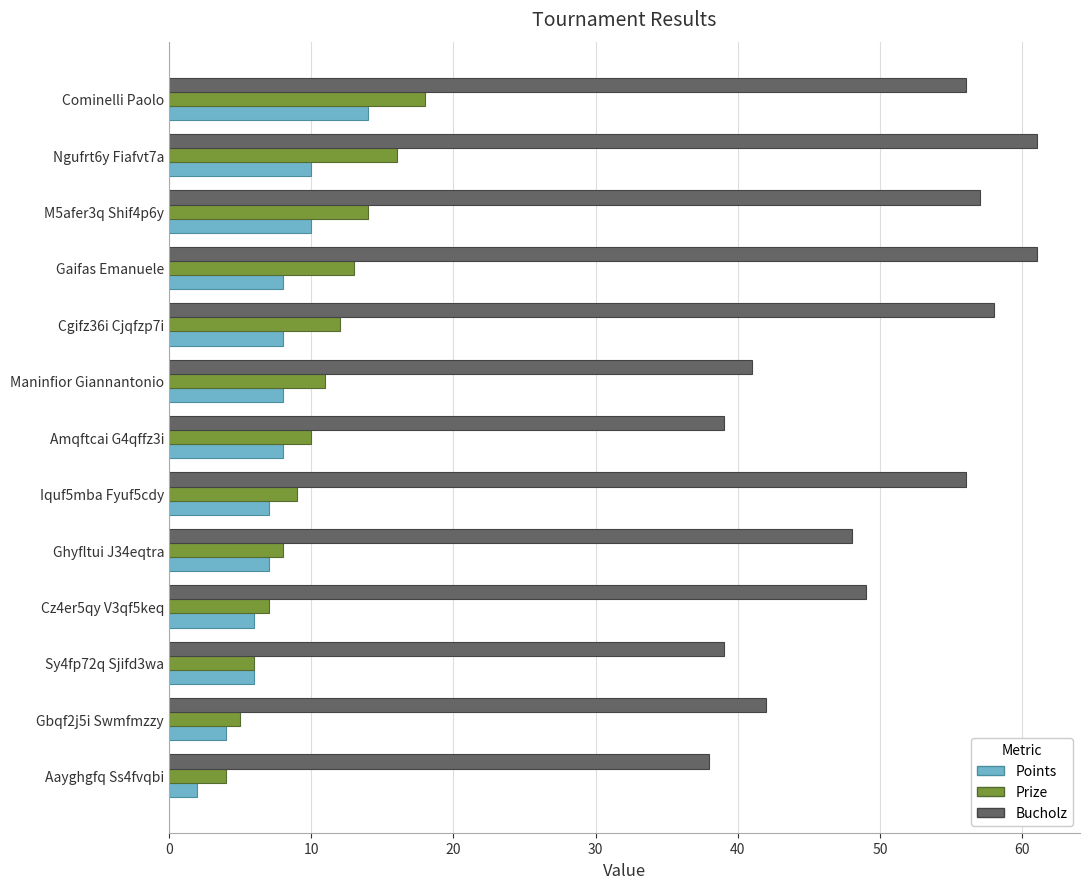

Which series has the largest range (max minus min)?

Bucholz